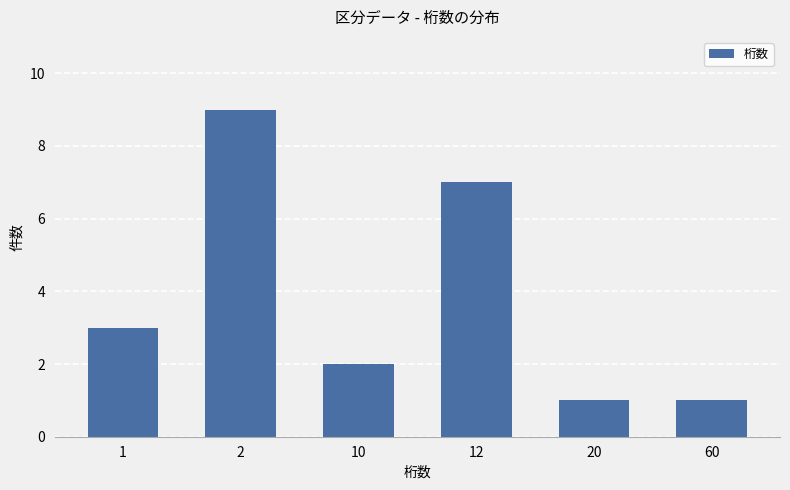

What is the value of the 6th bar from the left?

1